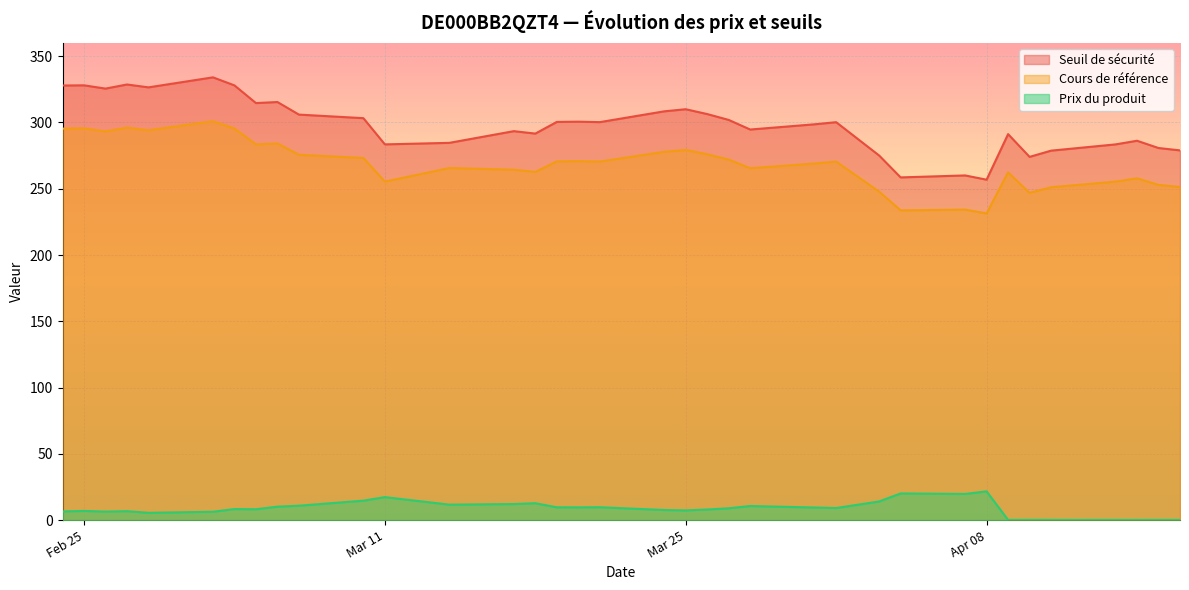

At which category is the sum across all series the highest?

2025-03-03